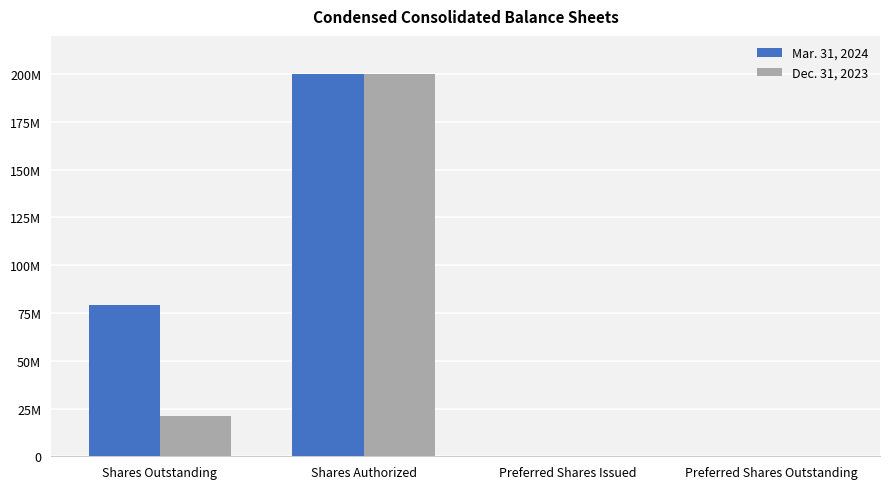

Which has a higher value, Shares Outstanding or Preferred Shares Issued?

Shares Outstanding